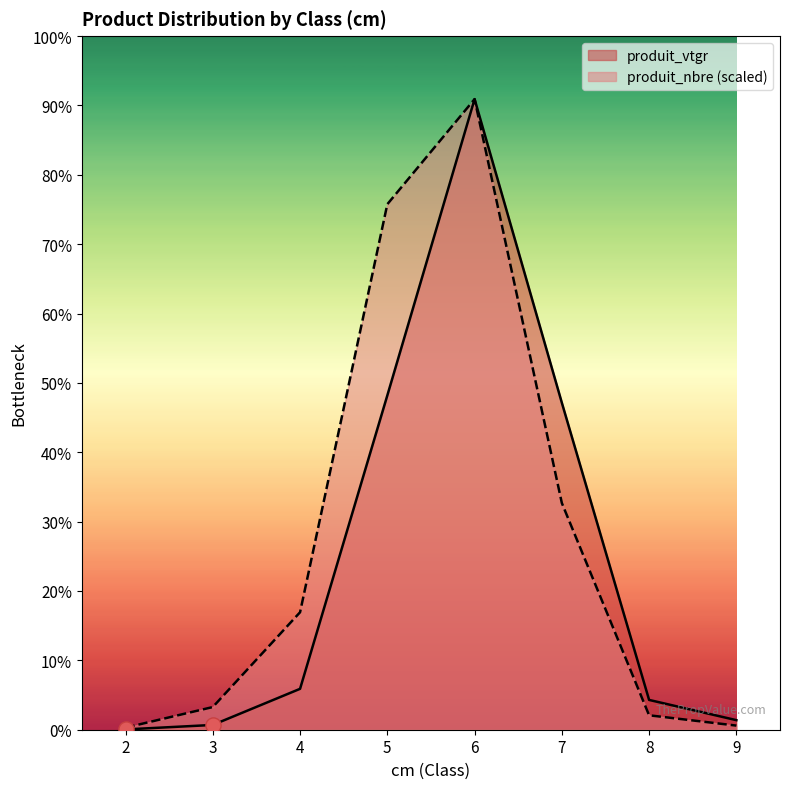

Which series contains the lowest Y value?

produit_vtgr